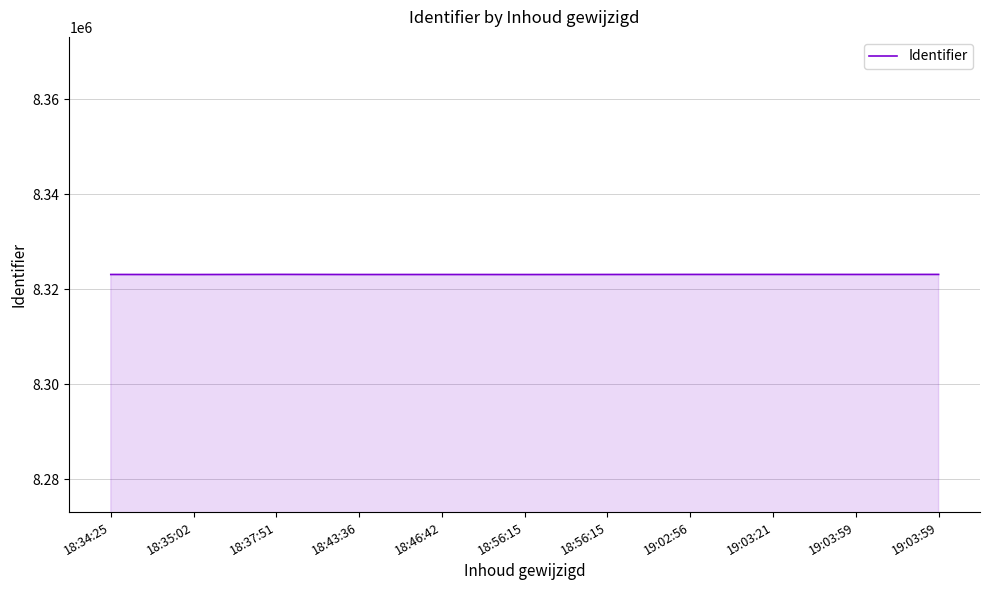

What is the ratio of the value at 18:43:36 to the value at 19:03:21?

1.0